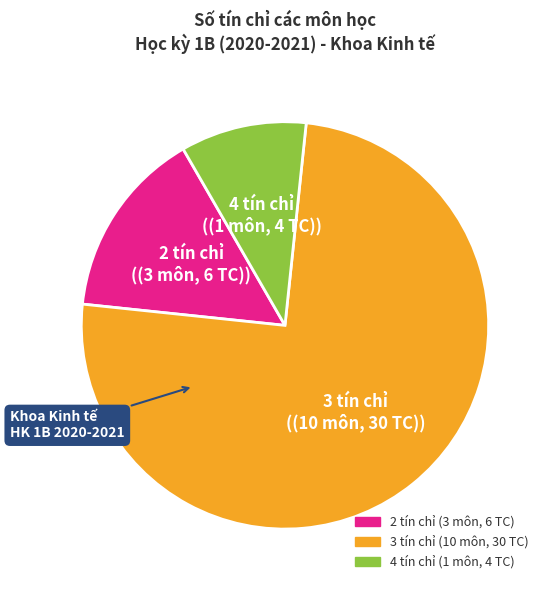

Does any single category account for the majority?

Yes